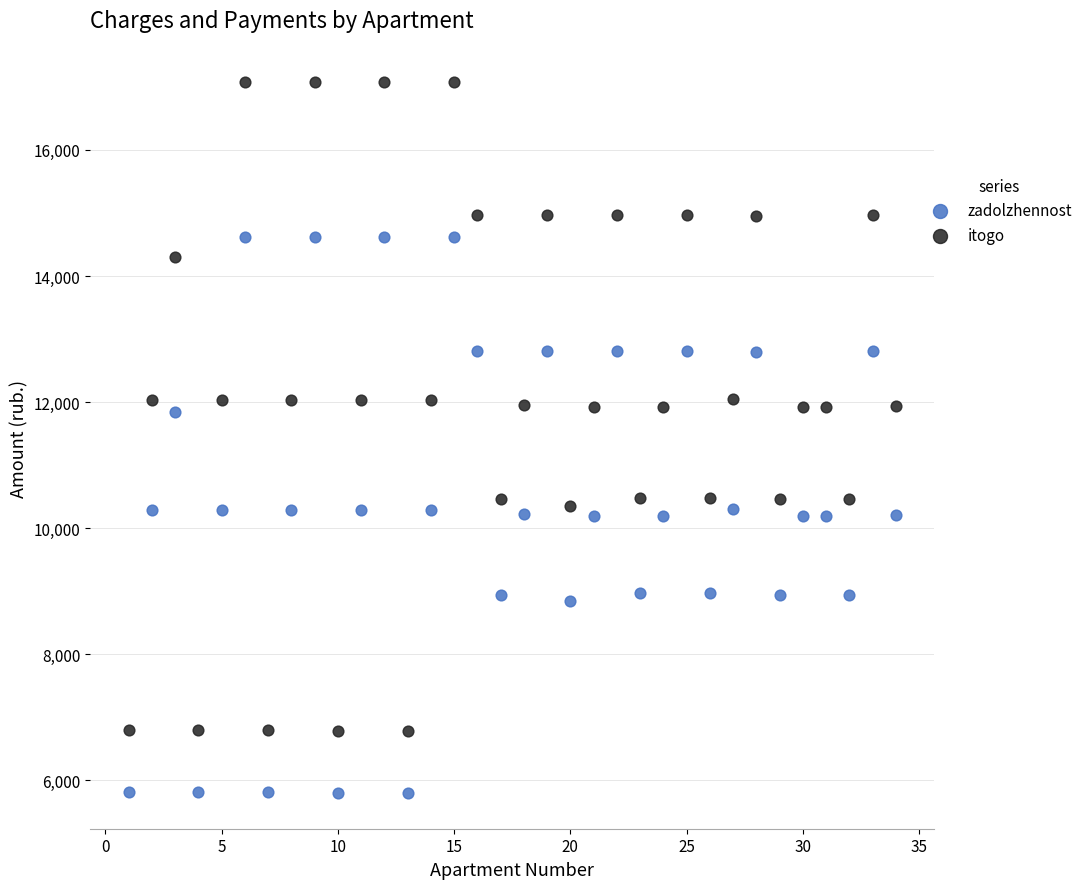

Which series reaches the maximum Y coordinate?

itogo